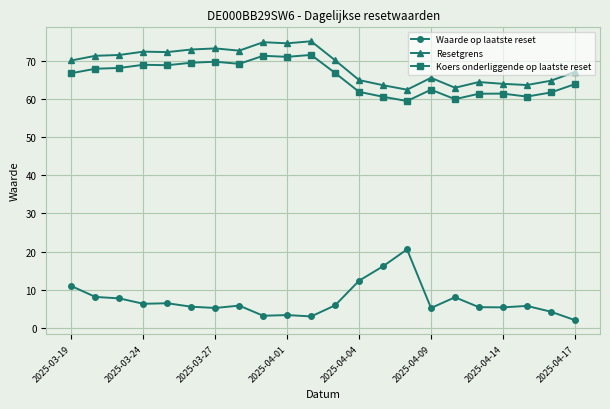

What is the minimum value for Koers onderliggende op laatste reset?

59.6